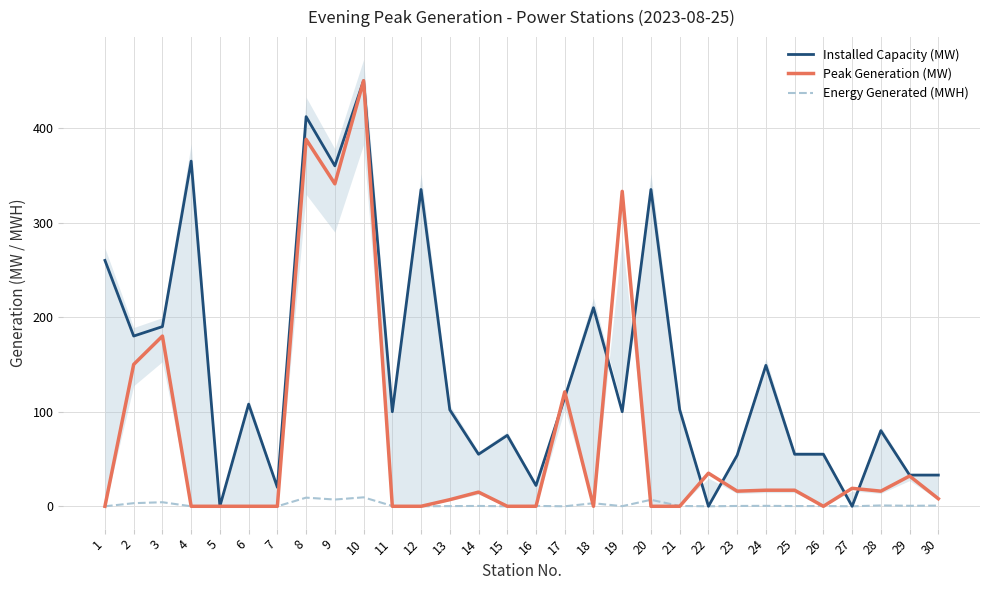

Which series has the widest spread of values?

Installed Capacity (MW)